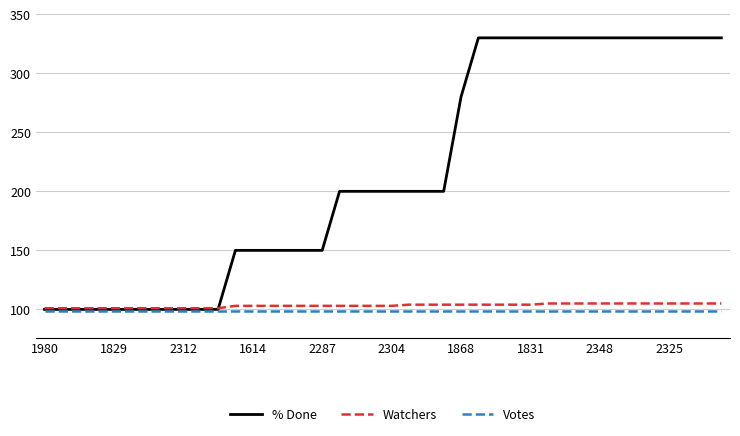

What is the highest value of the Votes series?

99